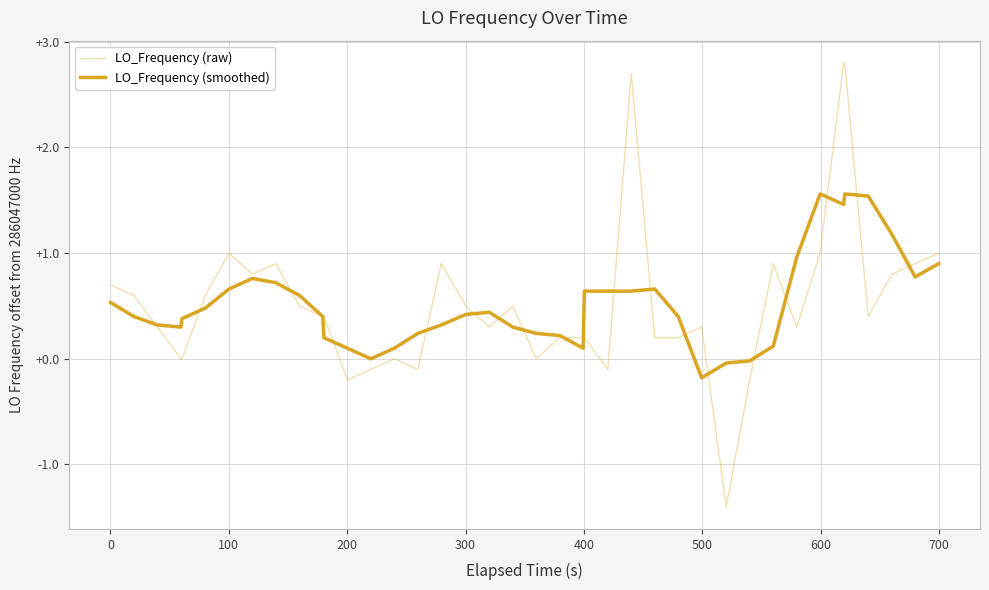

Does the chart display data point markers on the line(s)?

No